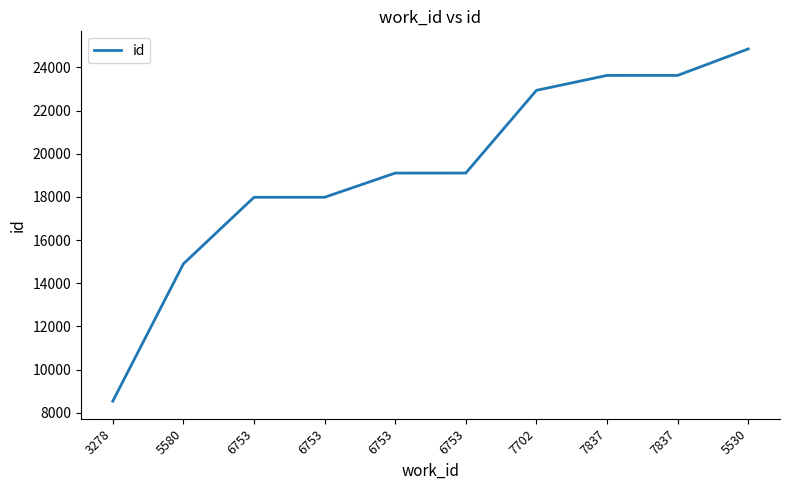

Is this an area chart (filled region under the line)?

No